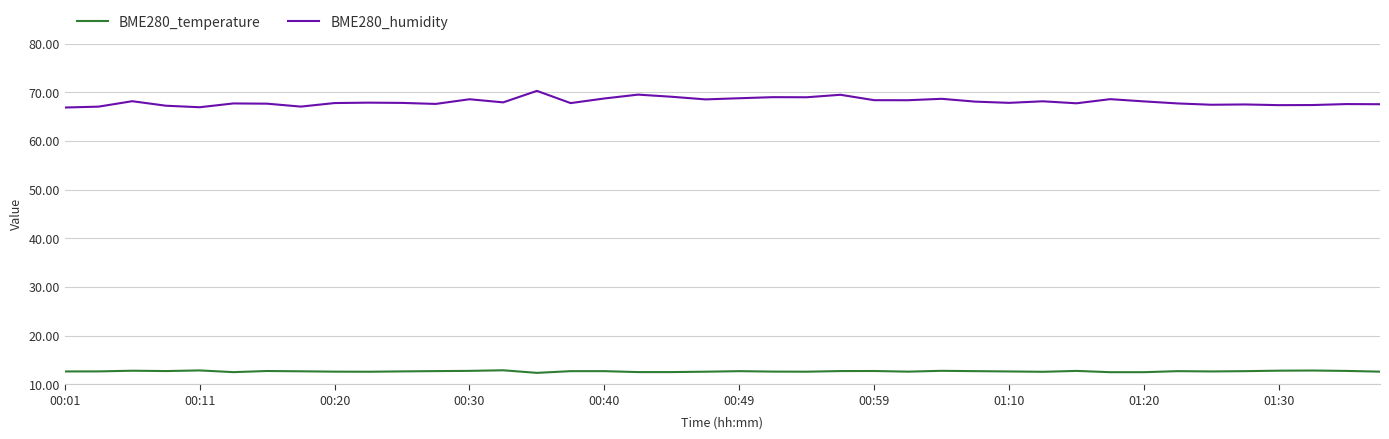

What is the maximum value shown in the chart?

70.3